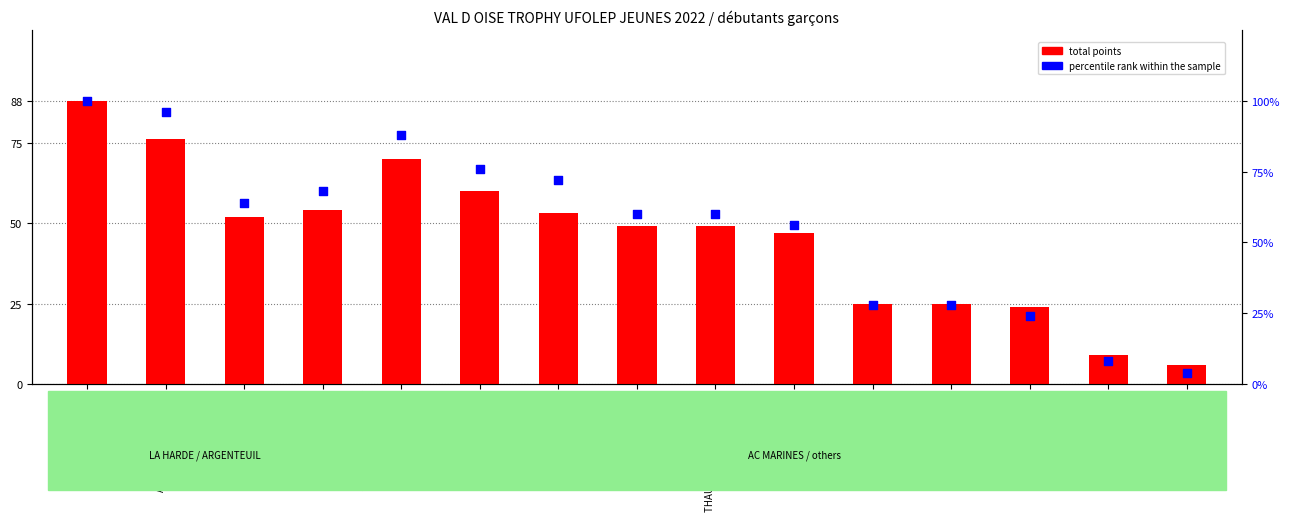

What are all the series names shown in the legend?

total points, percentile rank within the sample